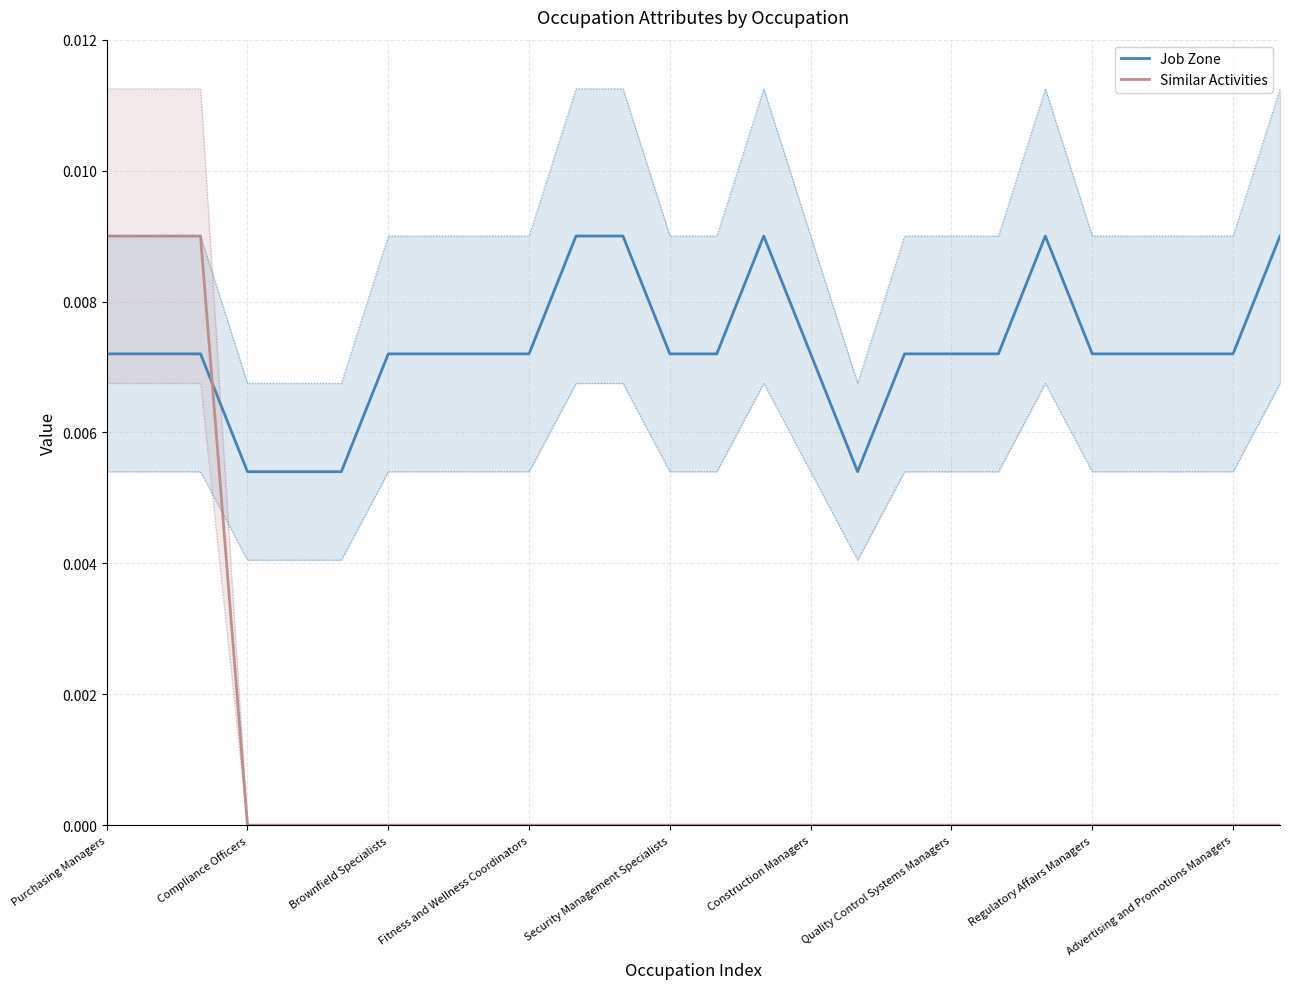

What is the label of the 21st point from the left?

20